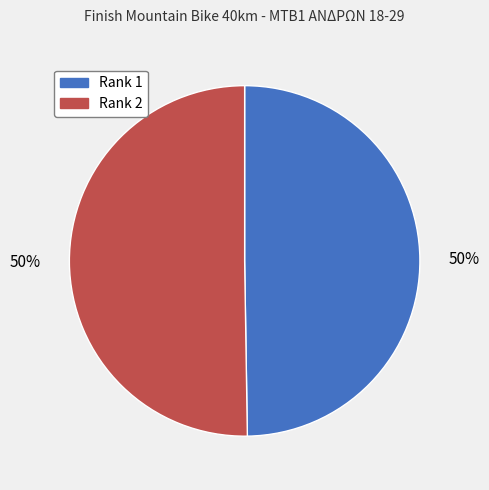

Combined, do Rank 1 and Rank 2 account for over 50%?

Yes